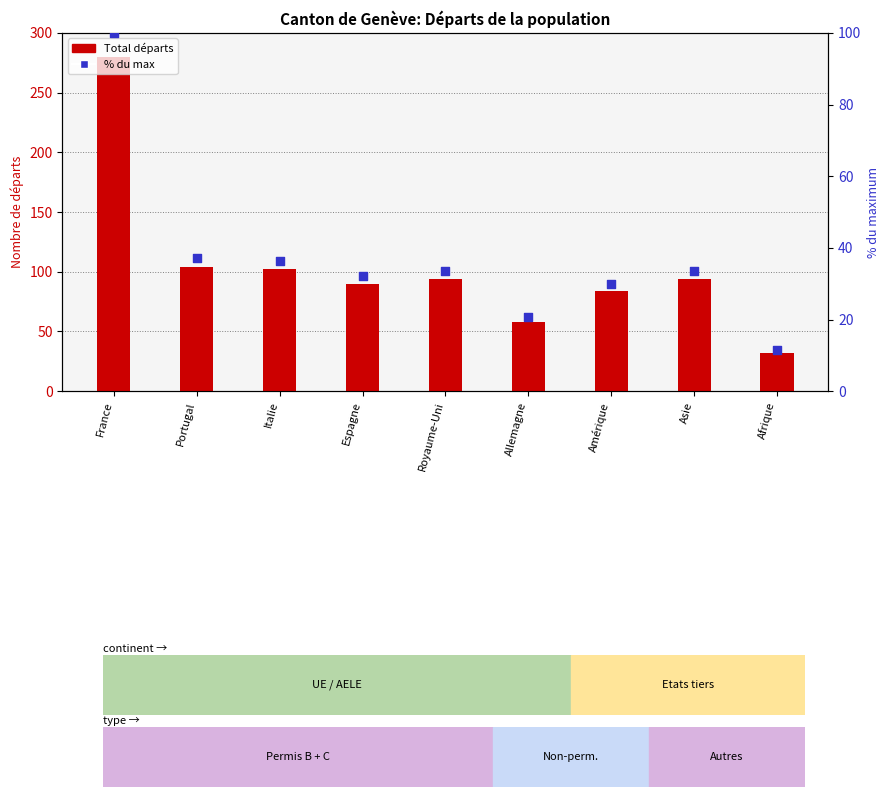

Which series contains the lowest Y value?

% du max (percentile)